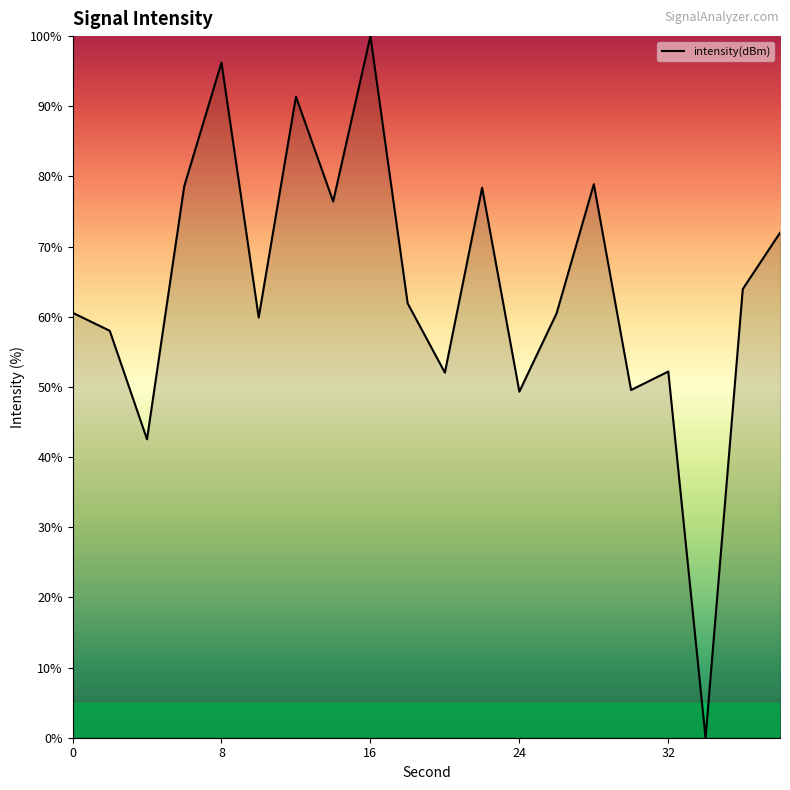

What is the maximum value shown in the chart?

100.0